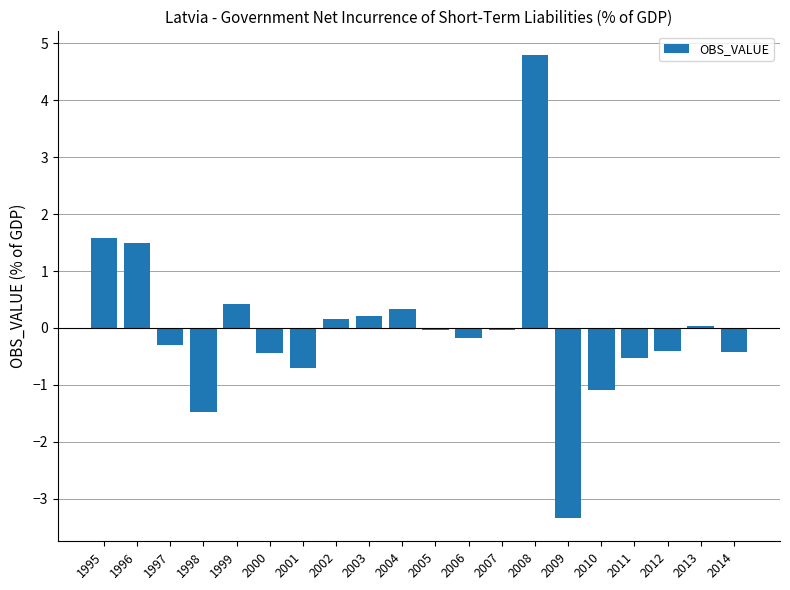

What is the difference between the values at 1998 and 2011?

0.9